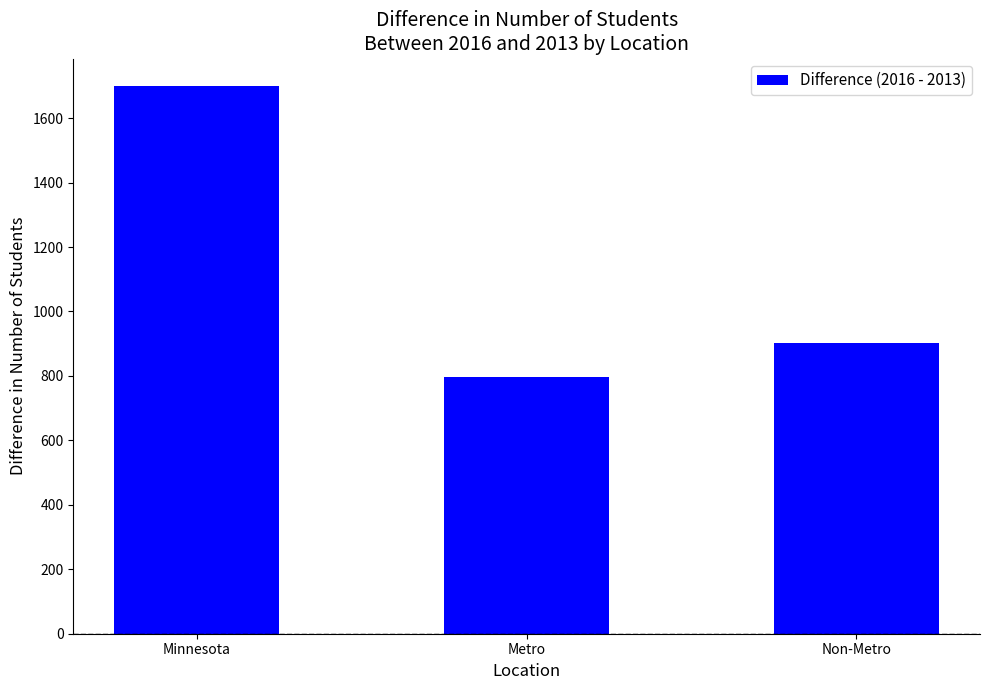

At which label is the value closest to 1249?

Non-Metro